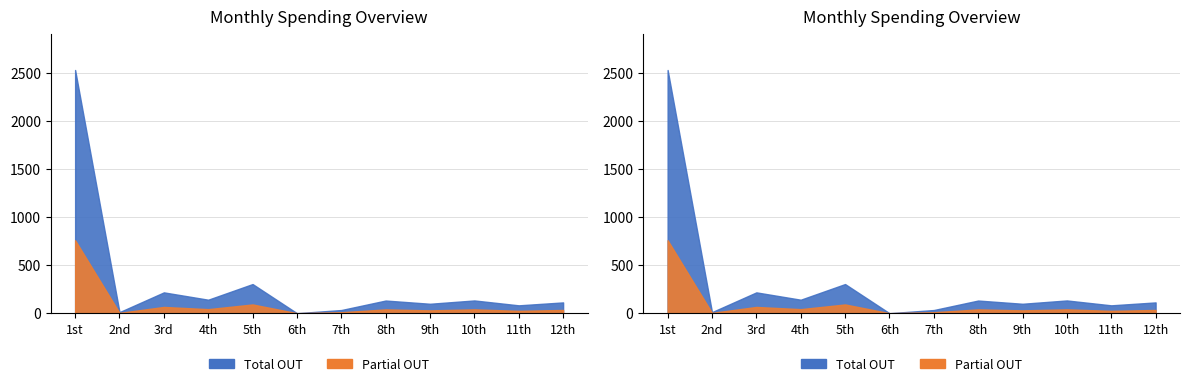

Which has a higher value, 8th or 11th?

8th